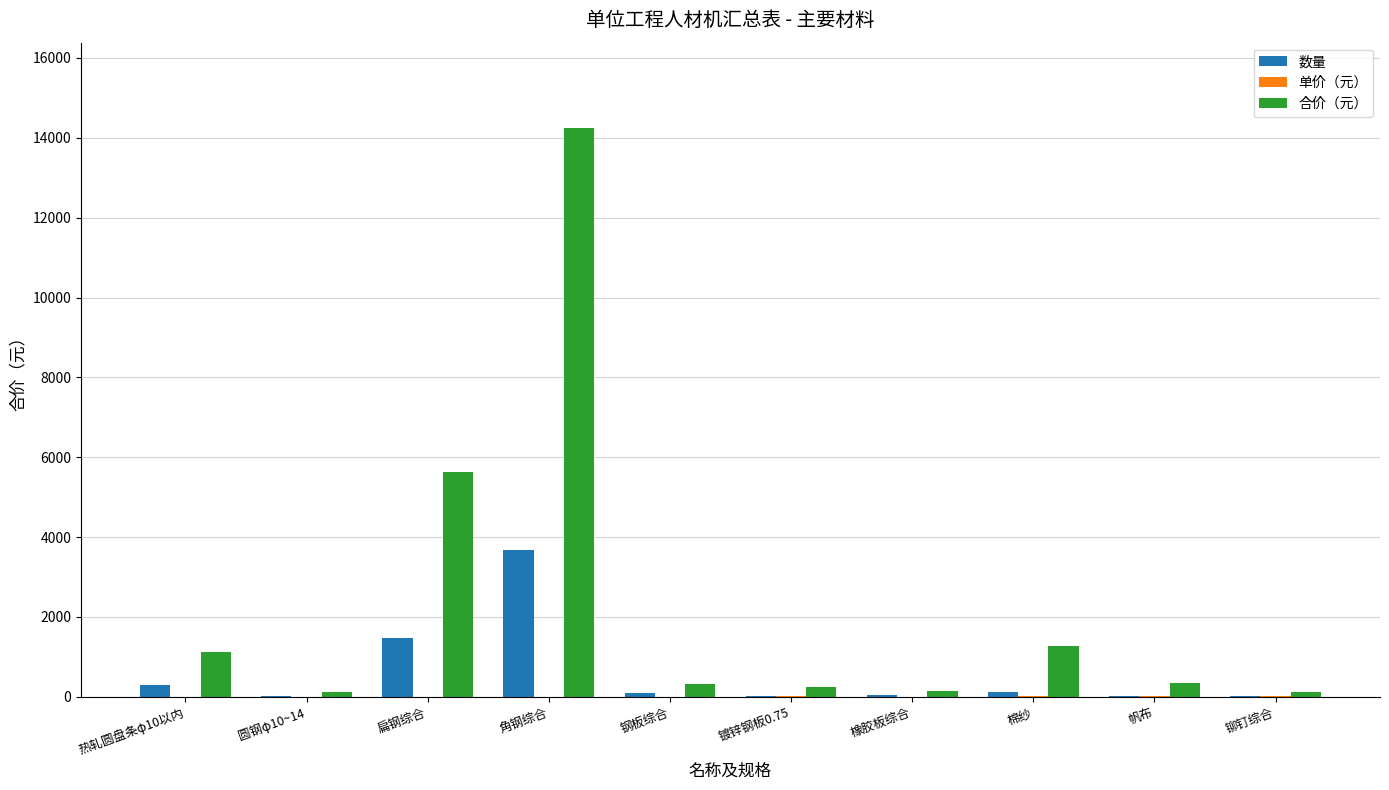

What is the sum of the 合价（元） values at 角钢综合 and 铆钉综合?

14375.4